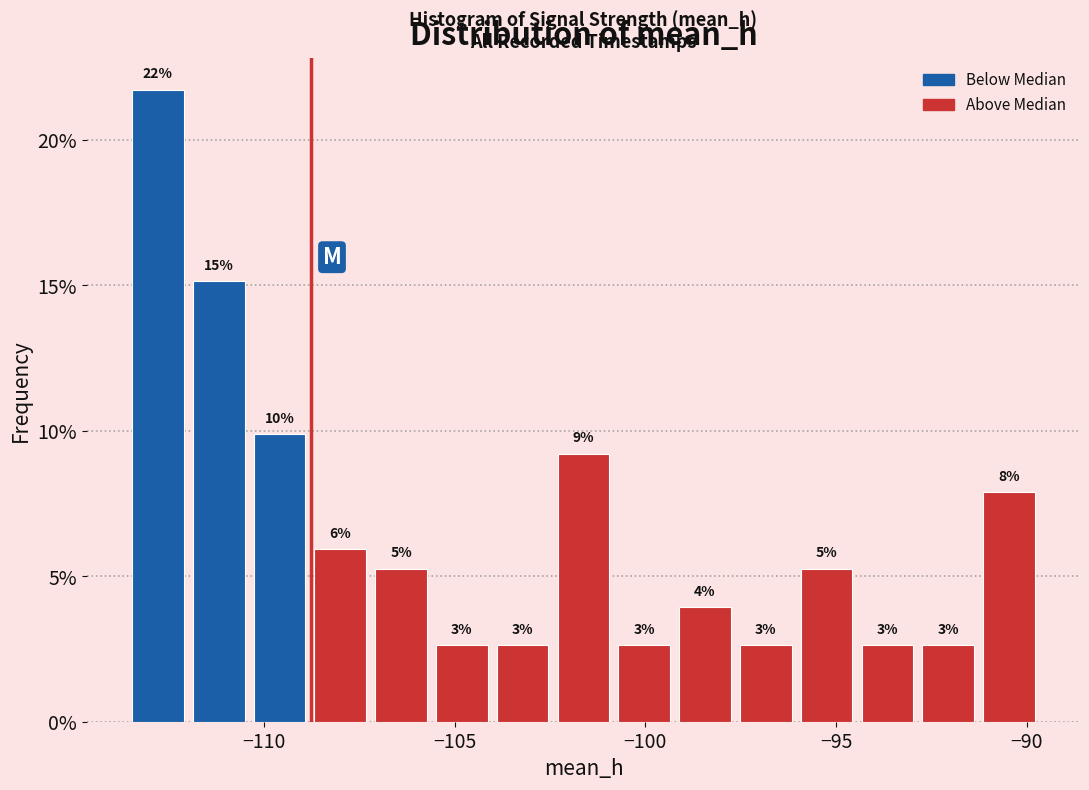

Read against the x-axis, roughly where is the centre of the tallest bar?

-113.0